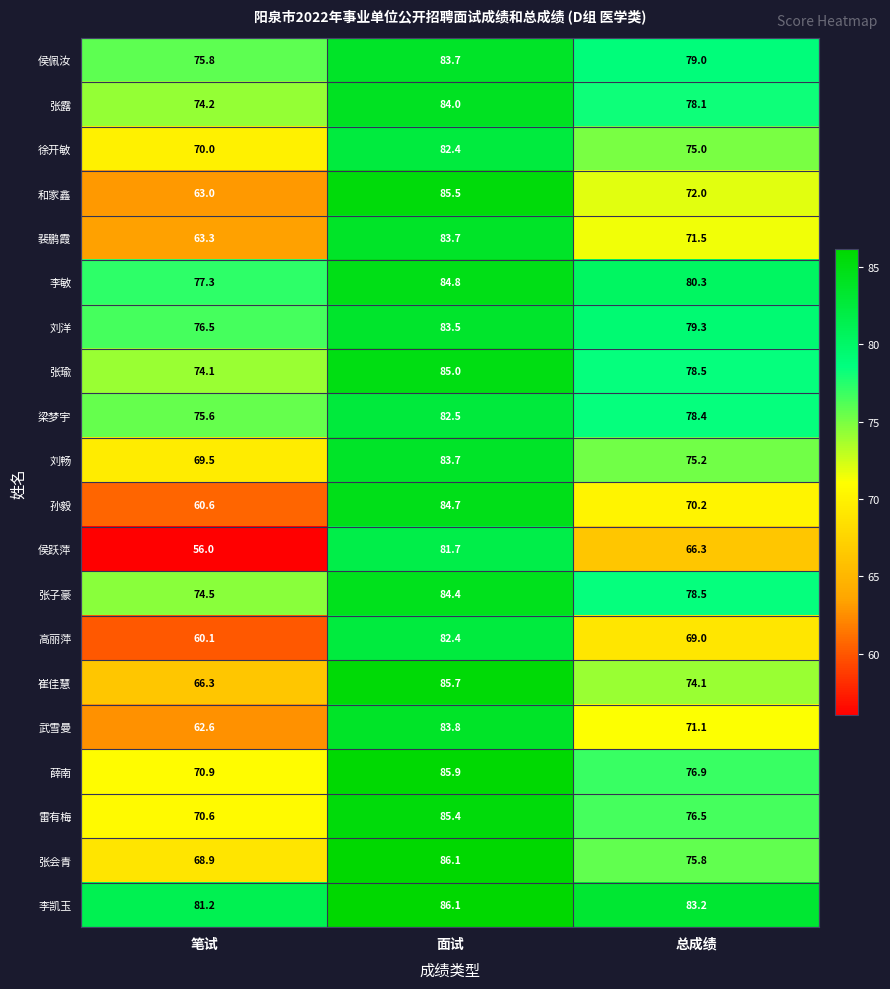

The 李凯玉 series shows 121.9 at 面试. True or false?

False